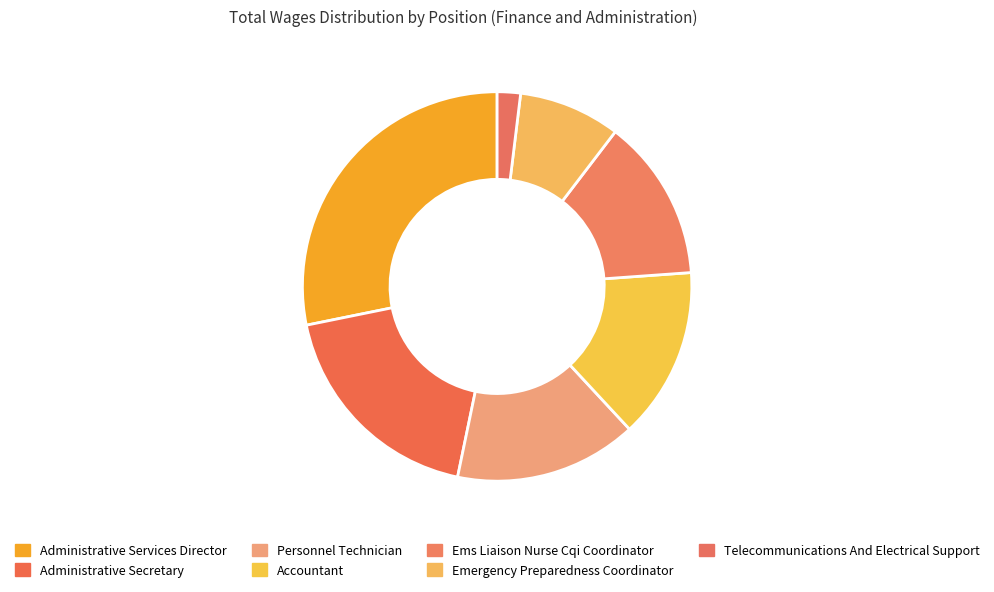

What percentage do Emergency Preparedness Coordinator and Administrative Services Director together represent?

36.6%